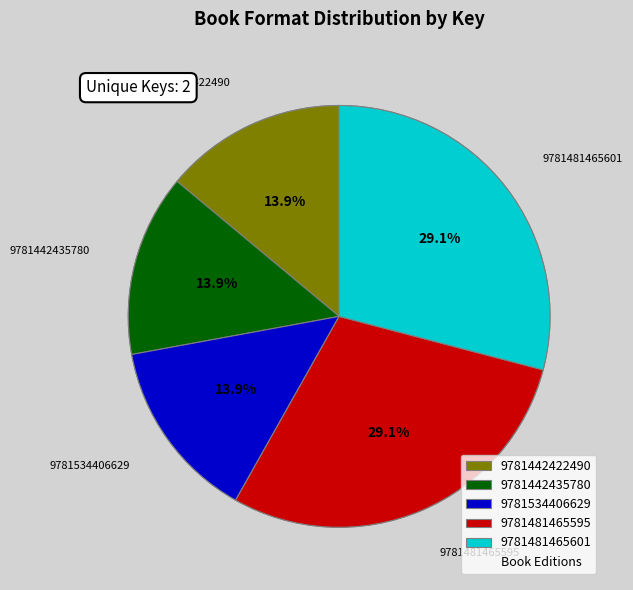

Approximately how many times larger is the value at 9781481465601 compared to 9781534406629?

2.1